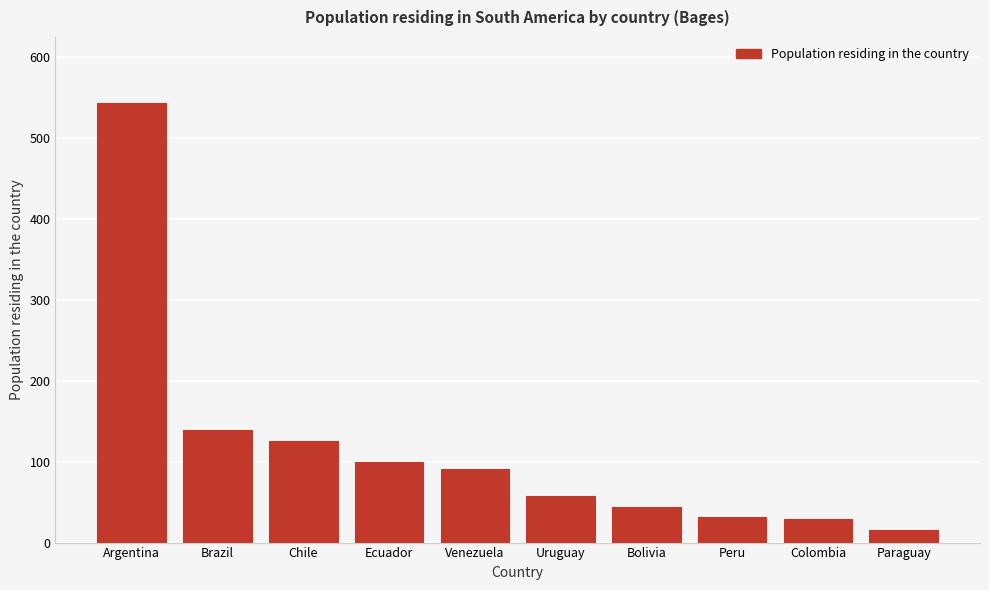

Read the value at Paraguay.

16